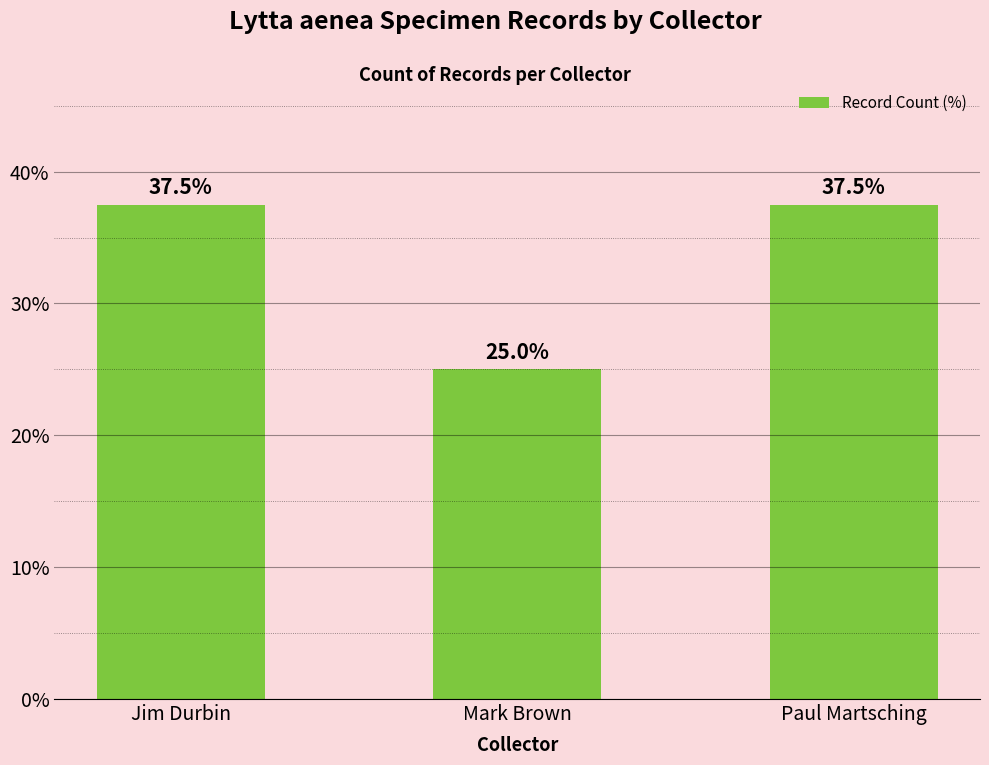

What is the sum of the values at Mark Brown and Paul Martsching?

62.5